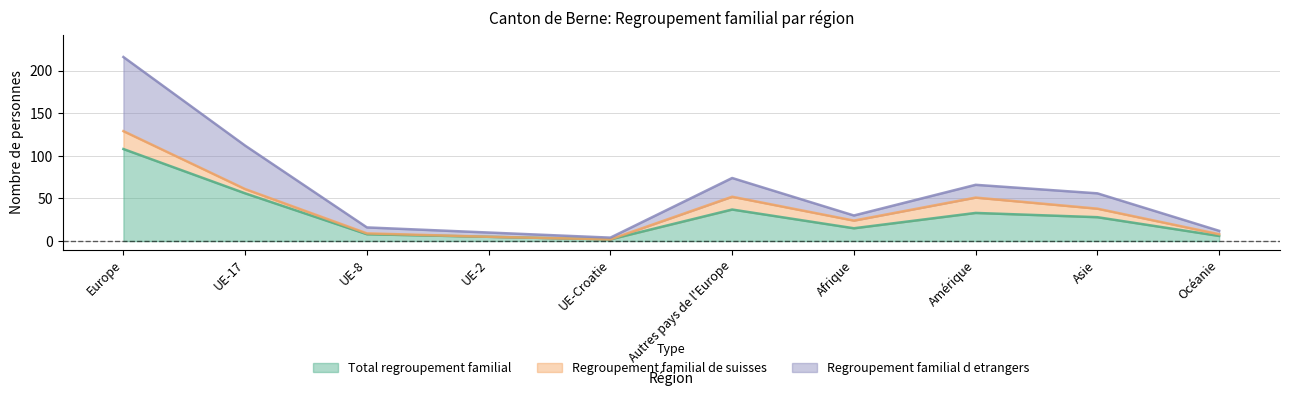

The value of Total regroupement familial at UE-Croatie is 3. True or false?

False